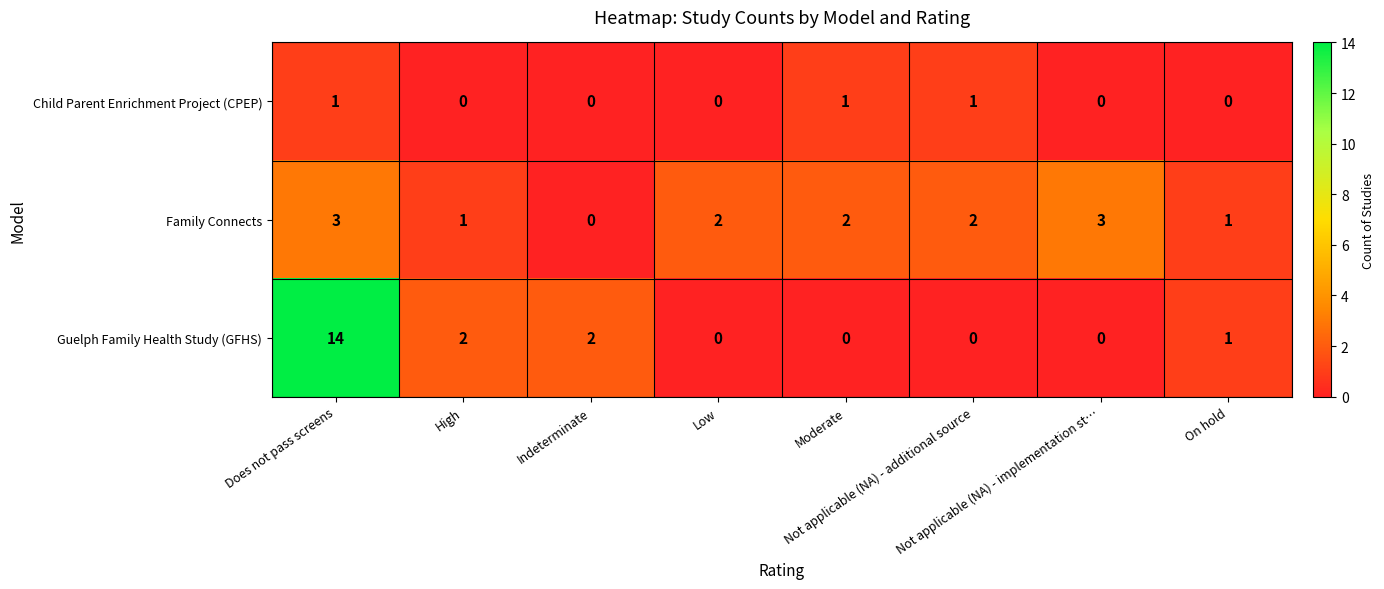

Which series has the largest total across all categories?

Guelph Family Health Study (GFHS)